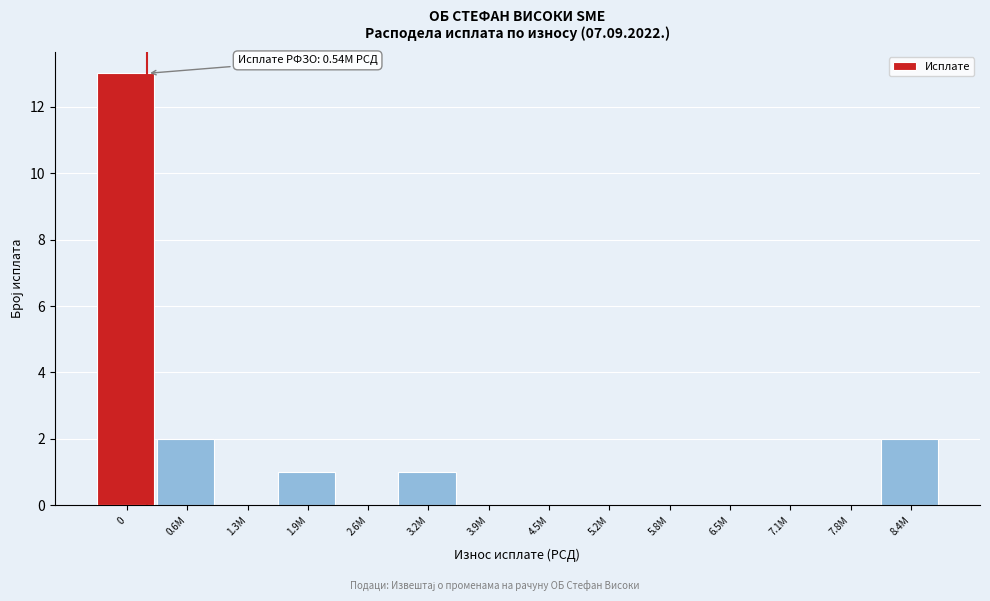

Reading left to right, transcribe all the data shown in this chart.

0=13	0.6M=2	1.3M=0	1.9M=1	2.6M=0	3.2M=1	3.9M=0	4.5M=0	5.2M=0	5.8M=0	6.5M=0	7.1M=0	7.8M=0	8.4M=2